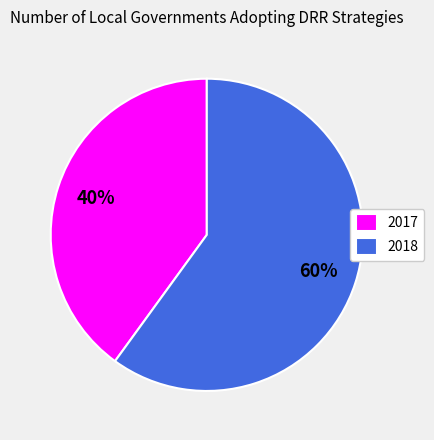

Which category has the biggest portion of the pie?

2018